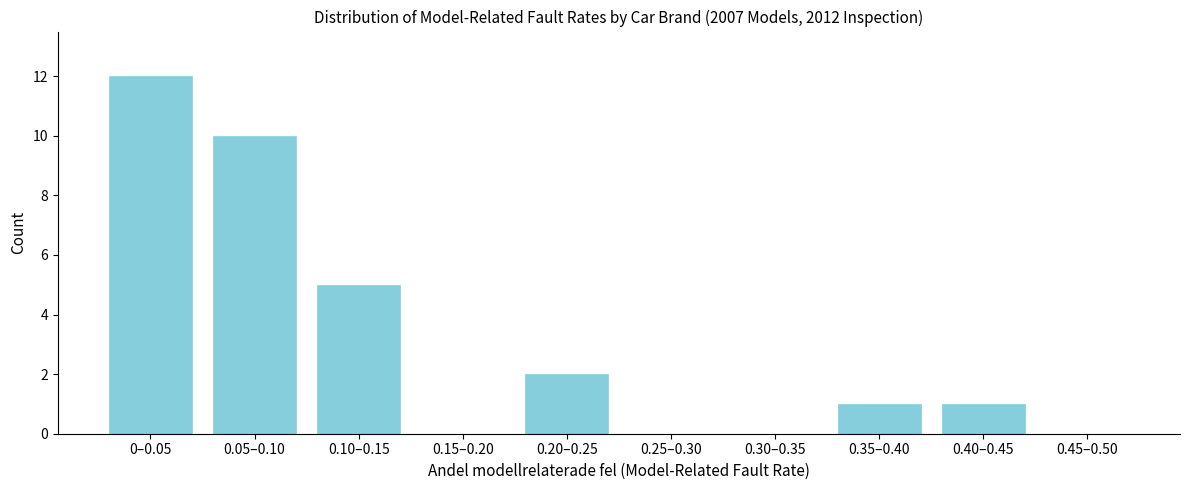

Reading left to right, transcribe all the data shown in this chart.

0–0.05=12	0.05–0.10=10	0.10–0.15=5	0.15–0.20=0	0.20–0.25=2	0.25–0.30=0	0.30–0.35=0	0.35–0.40=1	0.40–0.45=1	0.45–0.50=0